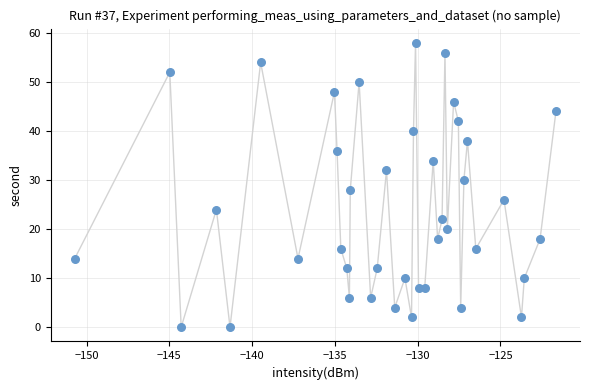

What is the range of Y values (max minus min)?

58